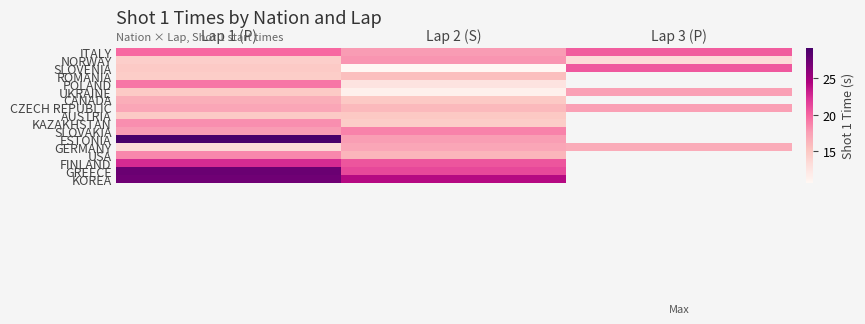

The GREECE series shows 21.3 at Lap 2 (S). True or false?

True